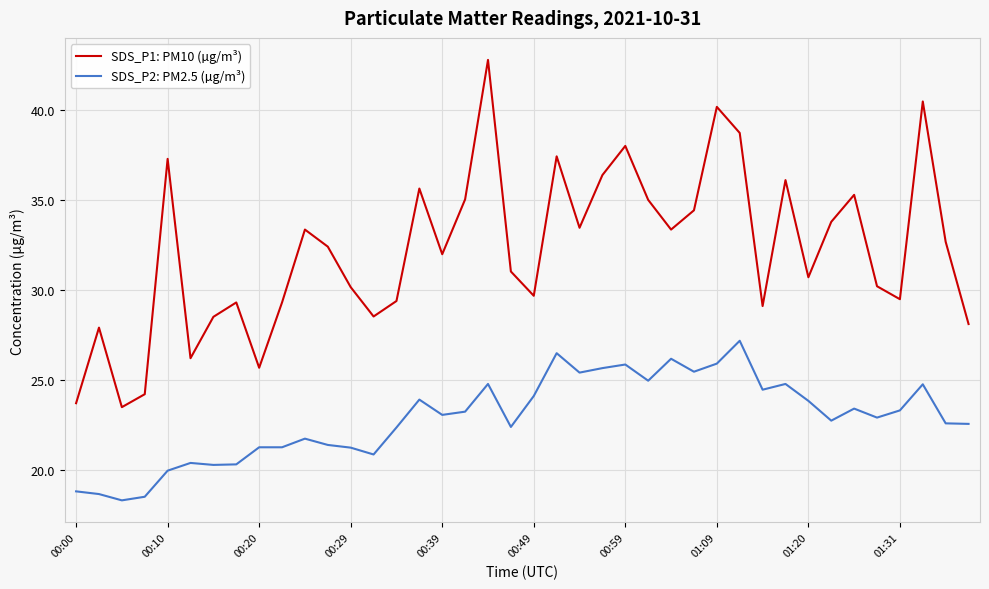

What are all the series names shown in the legend?

SDS_P1: PM10 (µg/m³), SDS_P2: PM2.5 (µg/m³)